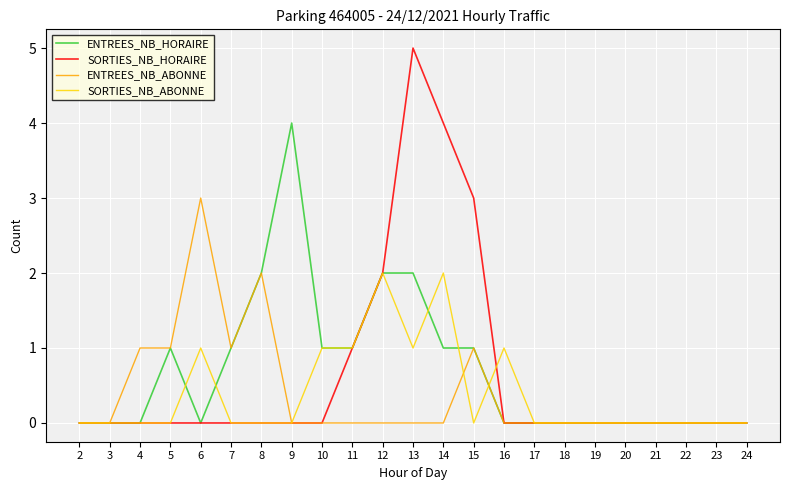

Is the value of ENTREES_NB_HORAIRE at 22 greater than the value of SORTIES_NB_ABONNE at 6?

No